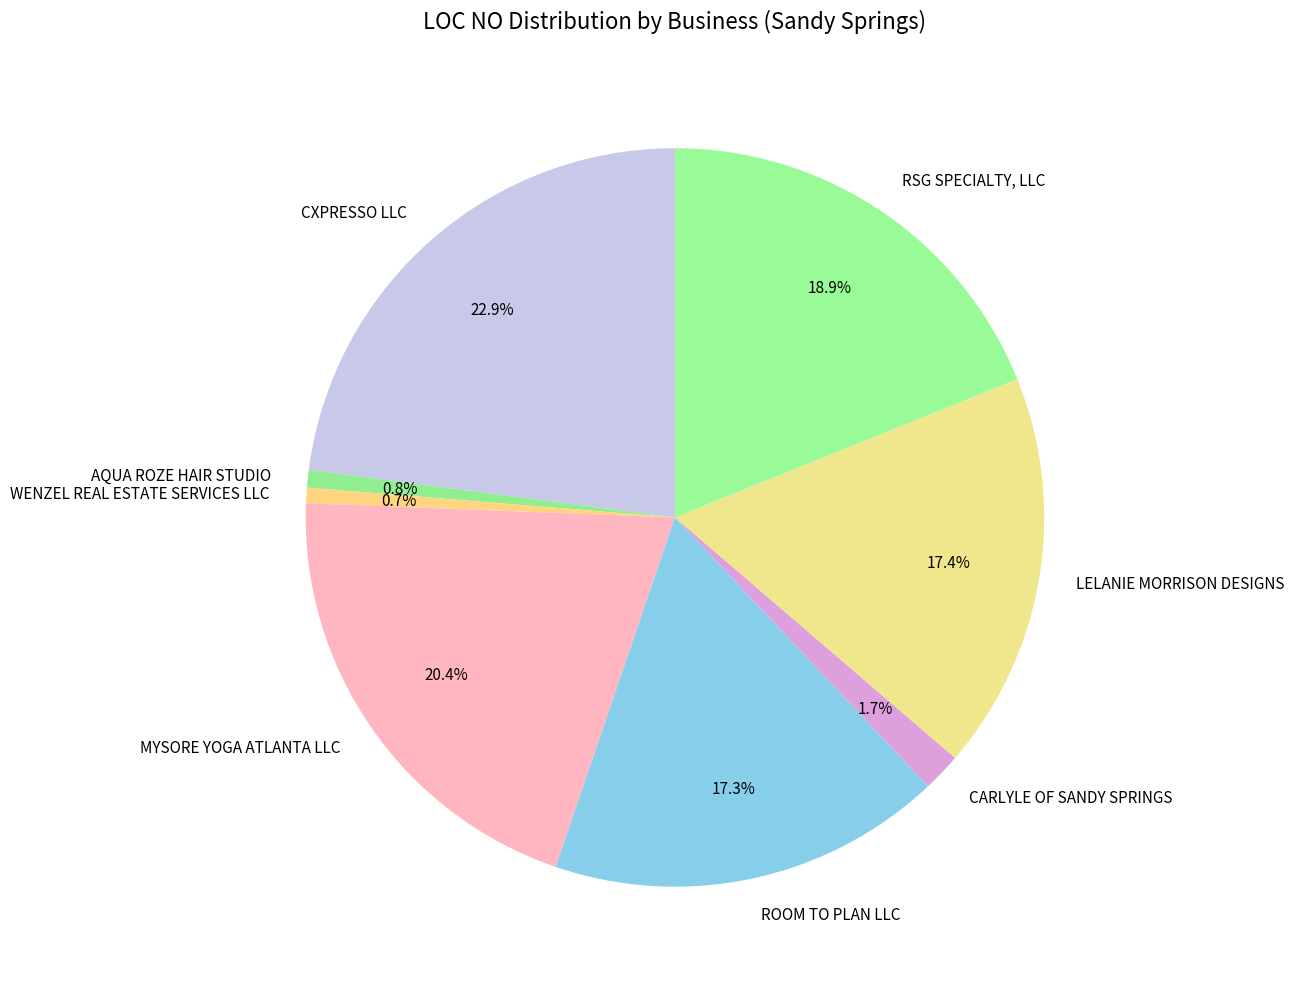

The WENZEL REAL ESTATE SERVICES LLC slice represents 15% of the pie. True or false?

False